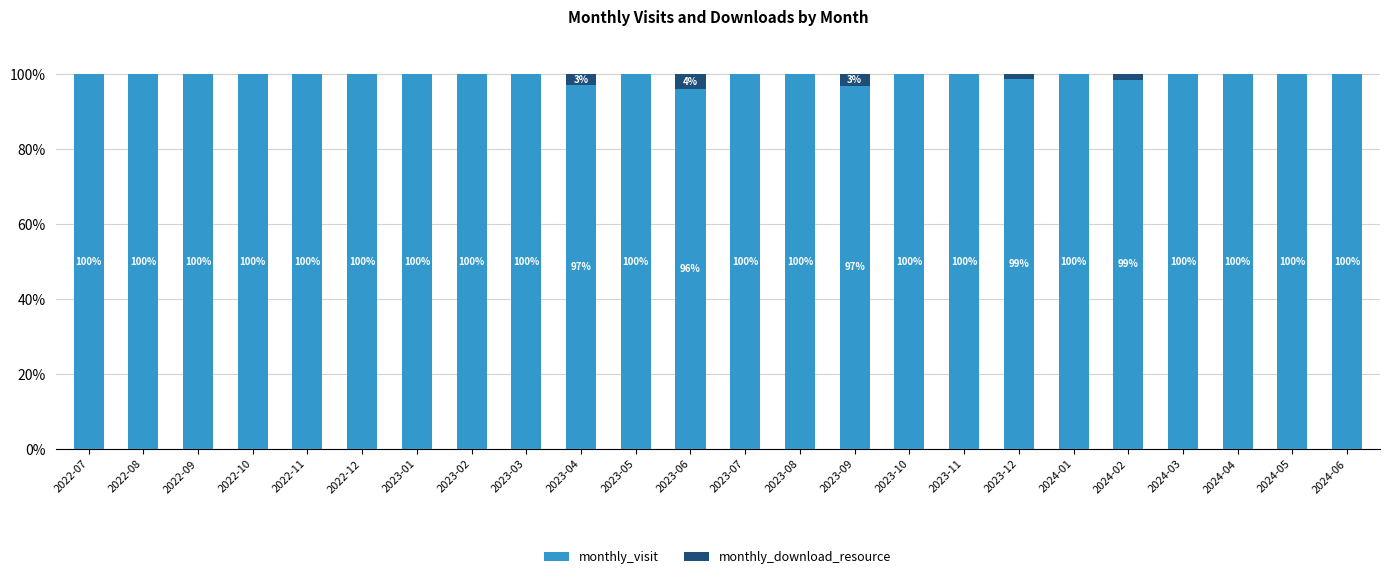

What is the total value across all series at 2022-07?

100.0